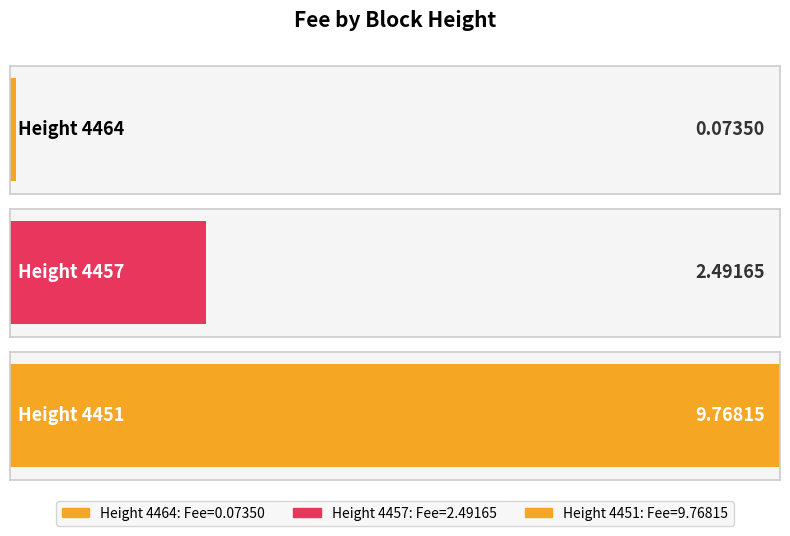

Reading right to left, transcribe all the data shown in this chart.

9.8	2.5	0.1